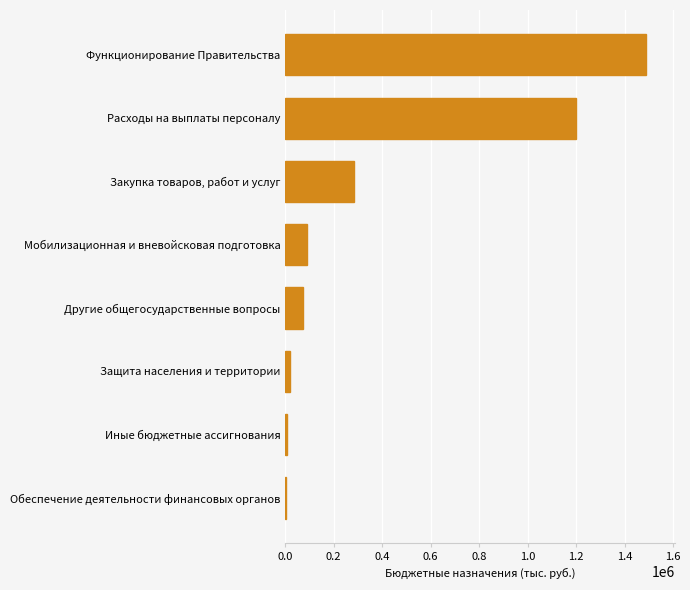

The value at Расходы на выплаты персоналу is 1199800.0. True or false?

True